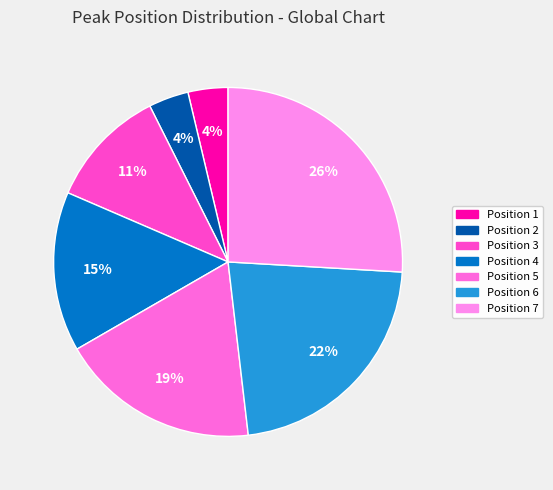

Is the sum of Position 5 and Position 4 greater than half?

No